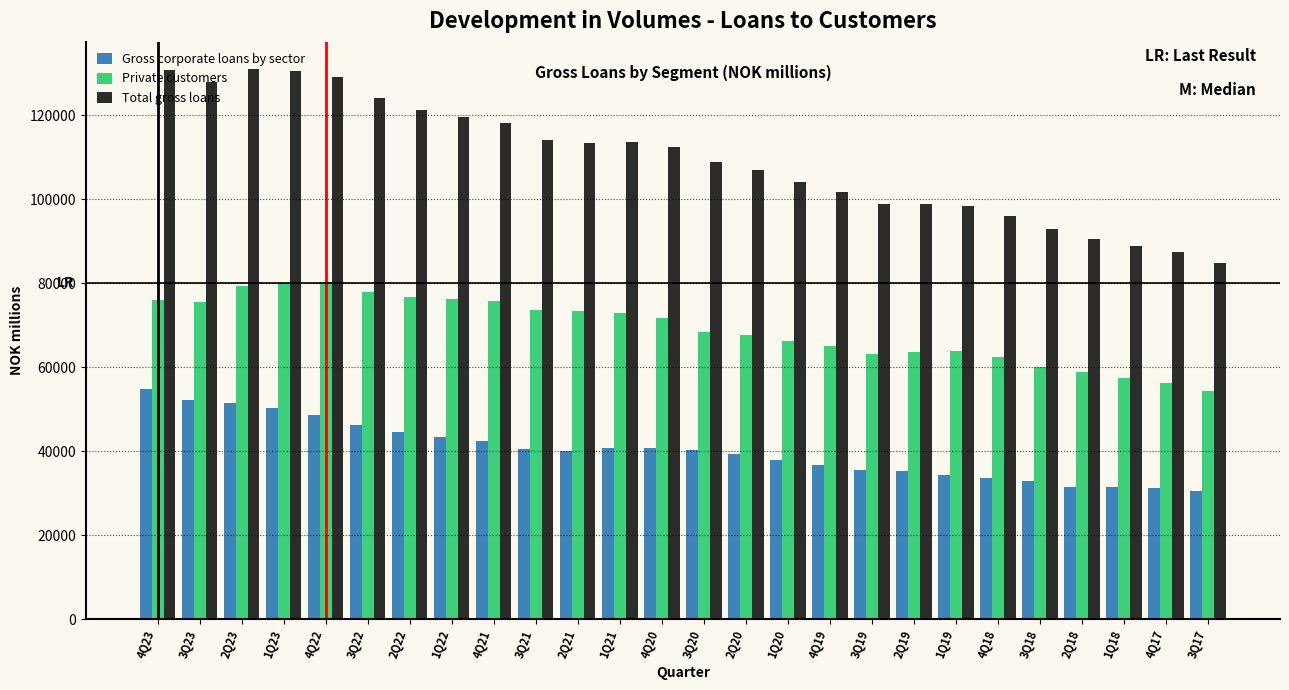

List the series in order of their overall mean, lowest first.

Gross corporate loans by sector, Private customers, Total gross loans